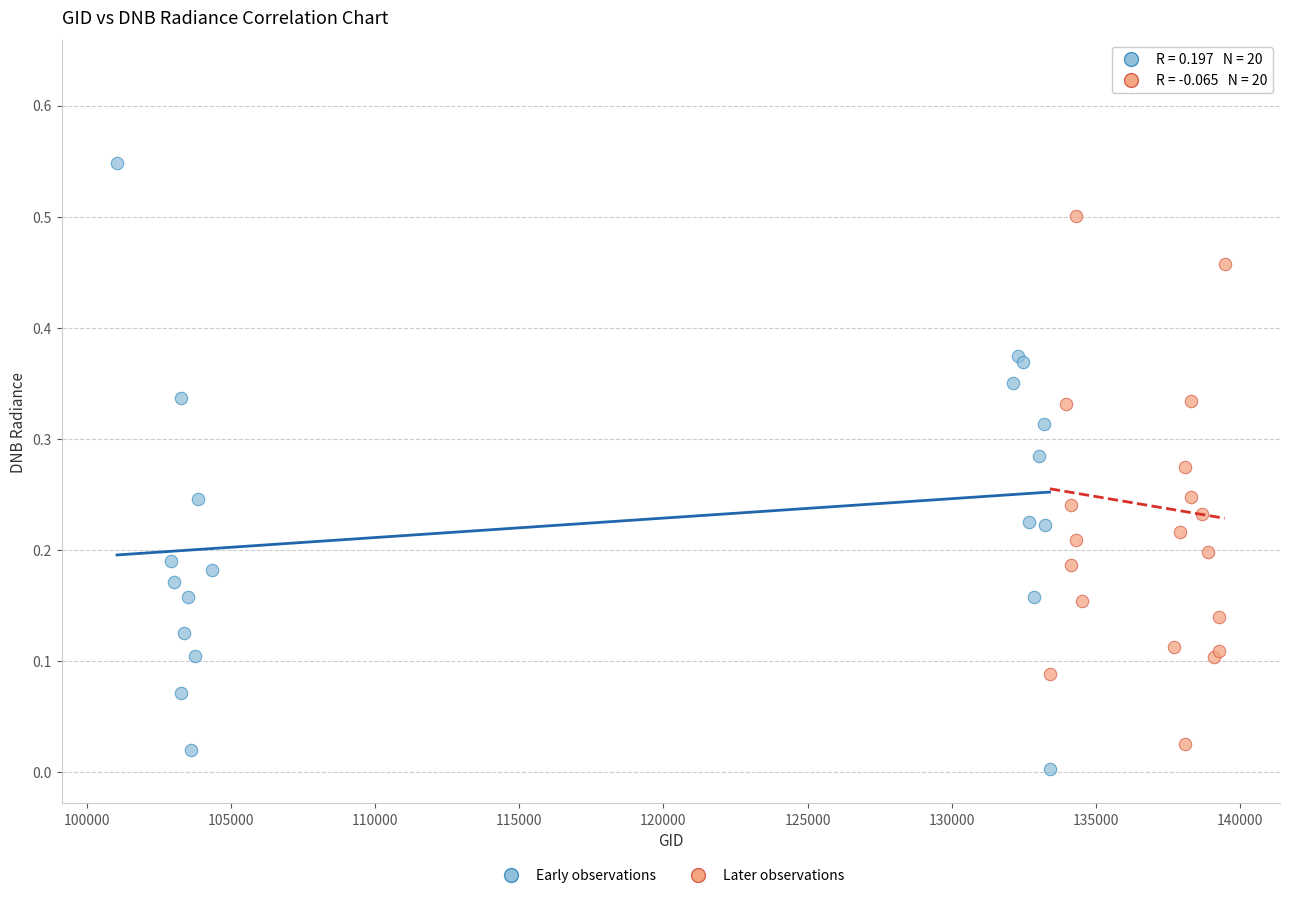

Which series has the widest spread of Y values?

Later observations